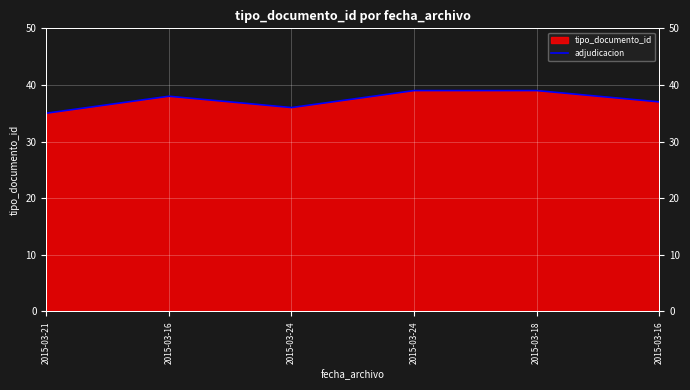

What is the ratio of the value at 2015-03-21 to the value at 2015-03-16?

0.9